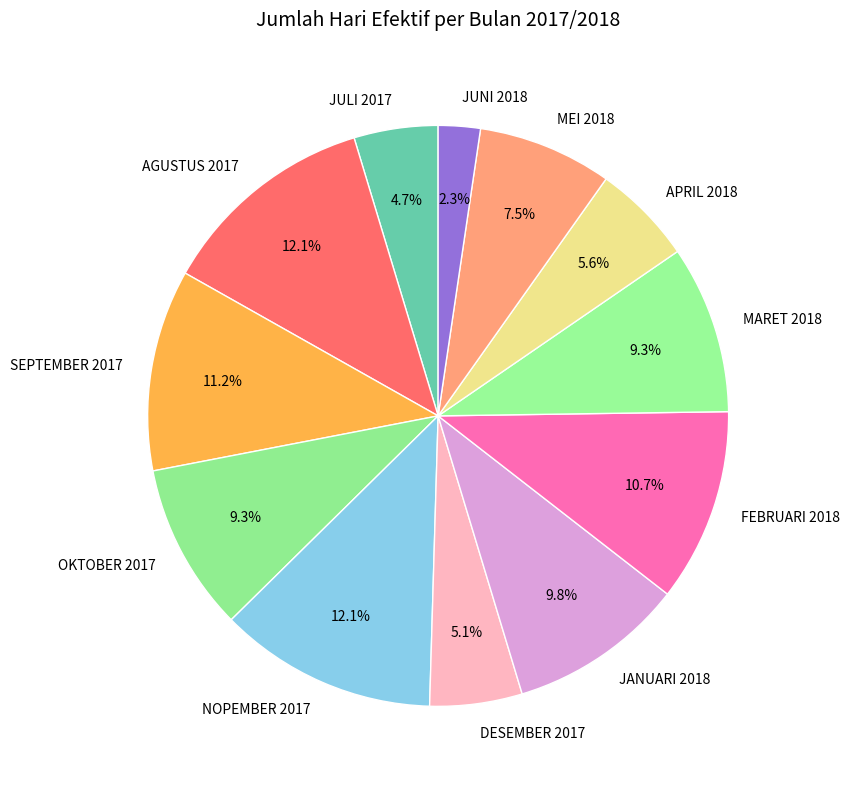

What percentage is the APRIL 2018 slice, to the nearest percent?

6%